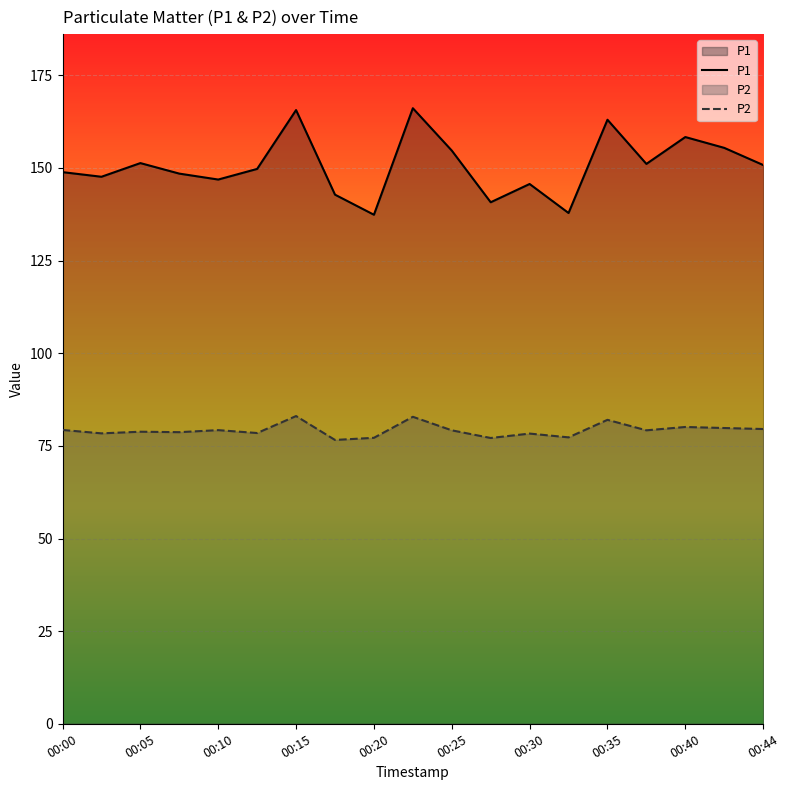

What is the difference between the P2 values at 00:25 and 00:00?

0.1